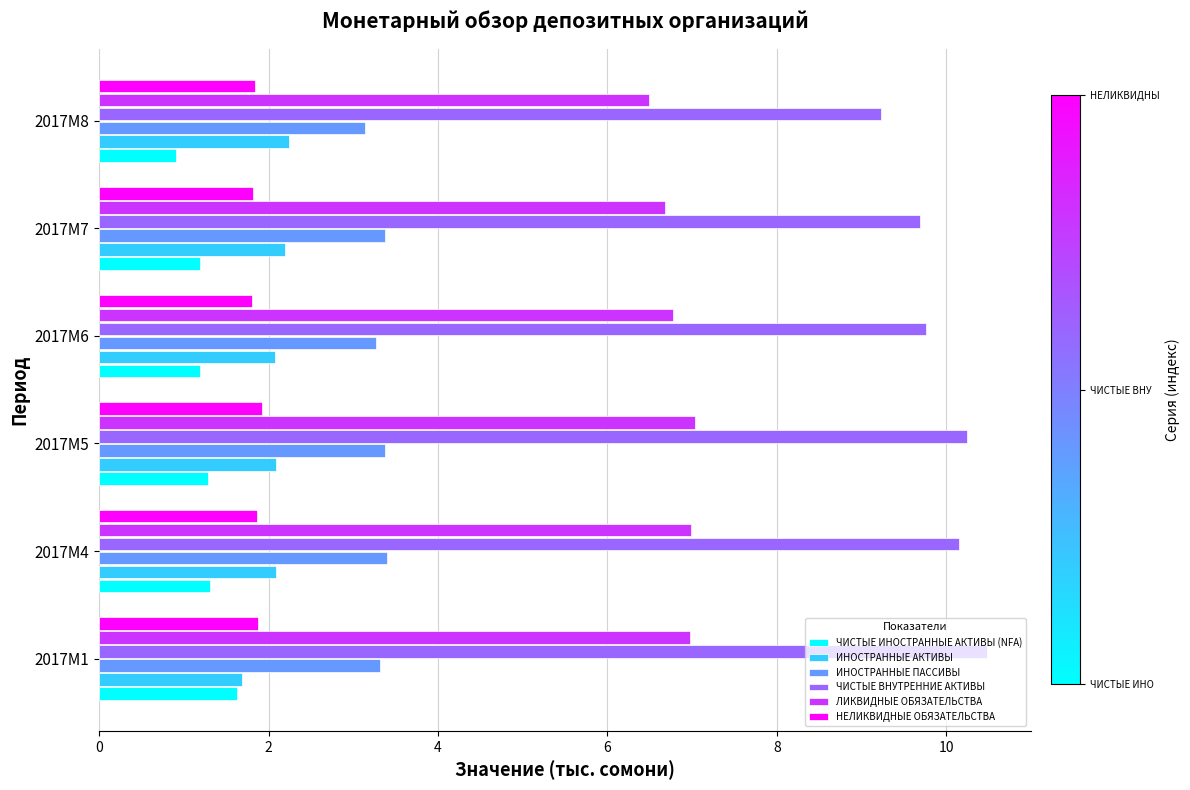

Which series has the largest range (max minus min)?

ЧИСТЫЕ ВНУТРЕННИЕ АКТИВЫ